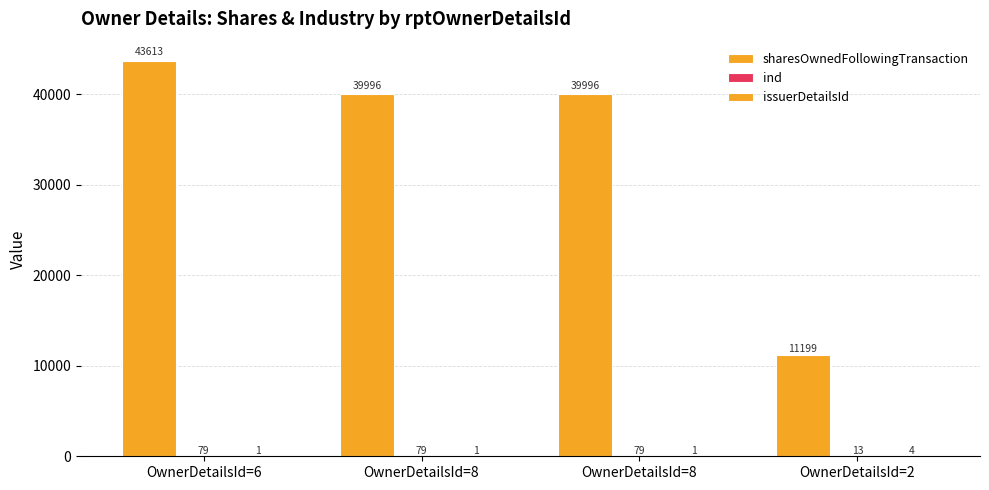

What is the difference between the maximum and minimum values in the ind series?

66